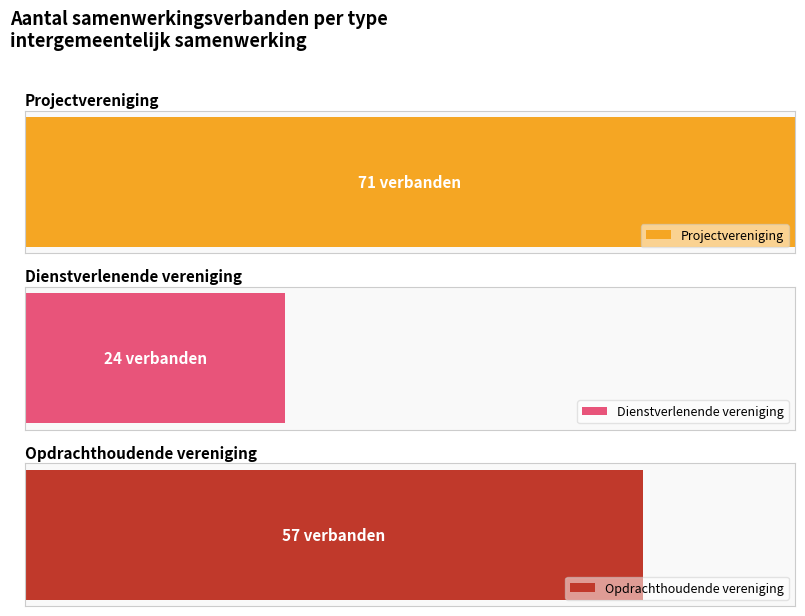

Are the bars horizontal?

Yes